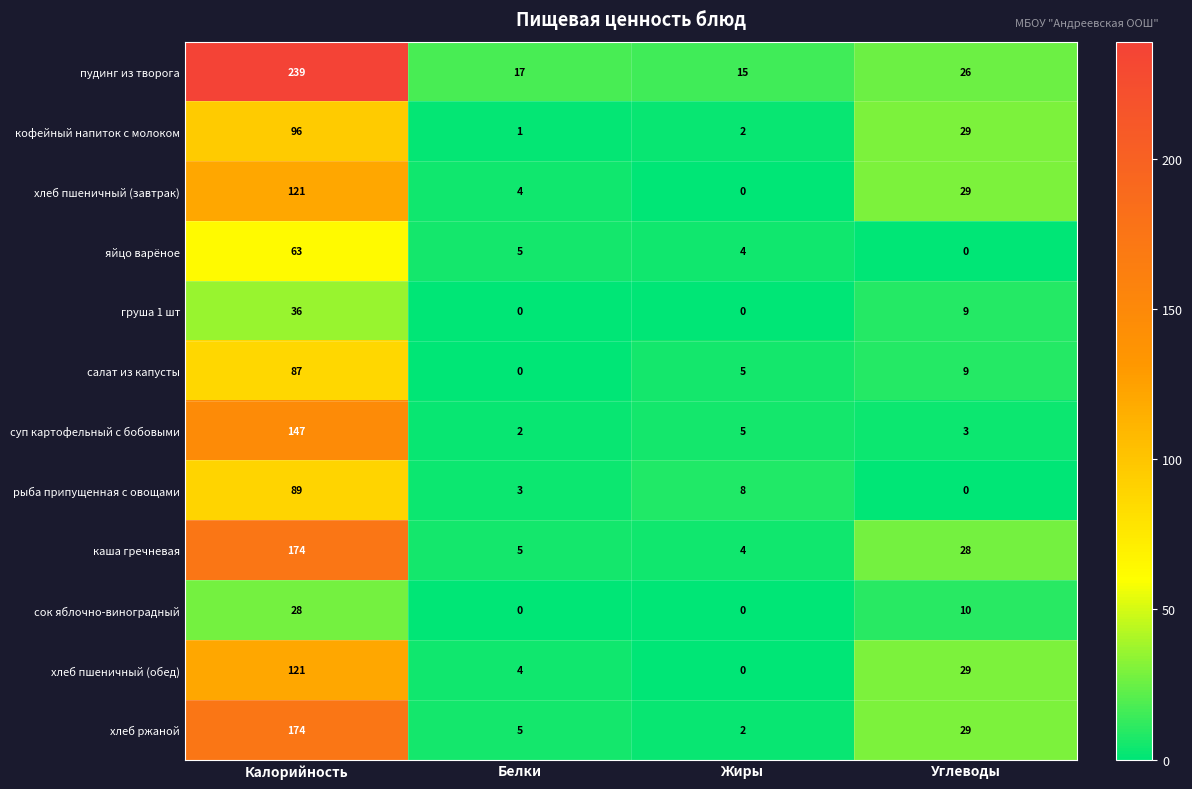

Rank the categories by суп картофельный с бобовыми value from highest to lowest.

Калорийность, Жиры, Углеводы, Белки